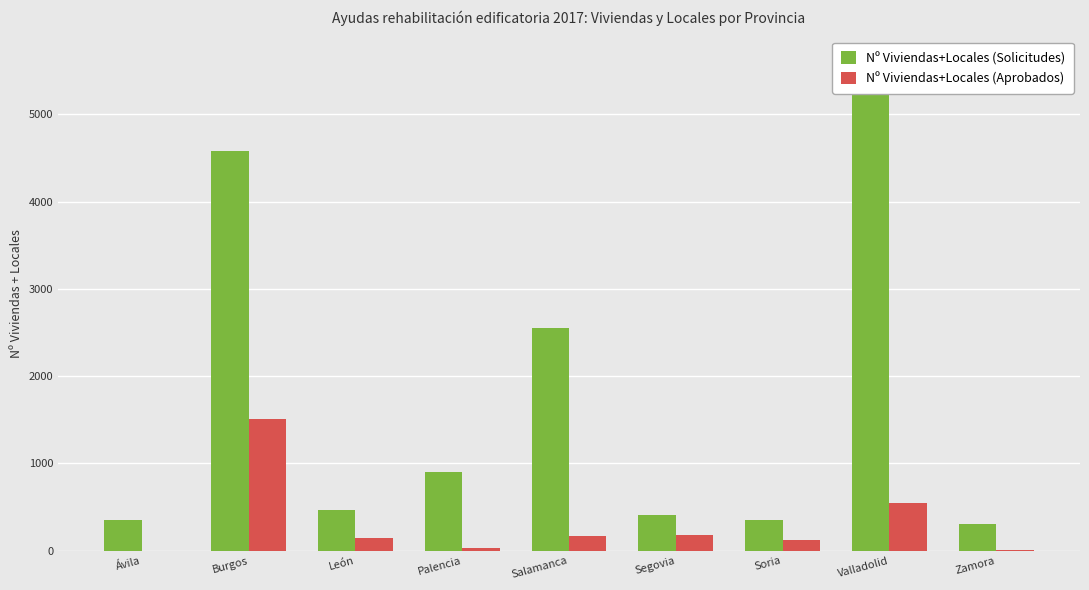

What is the total value across all series at Valladolid?

6159